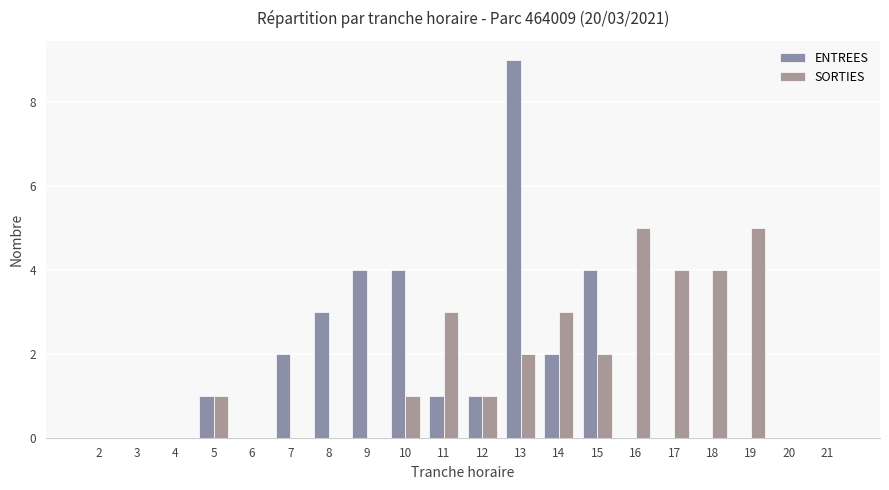

At how many categories does at least one series exceed 7?

1